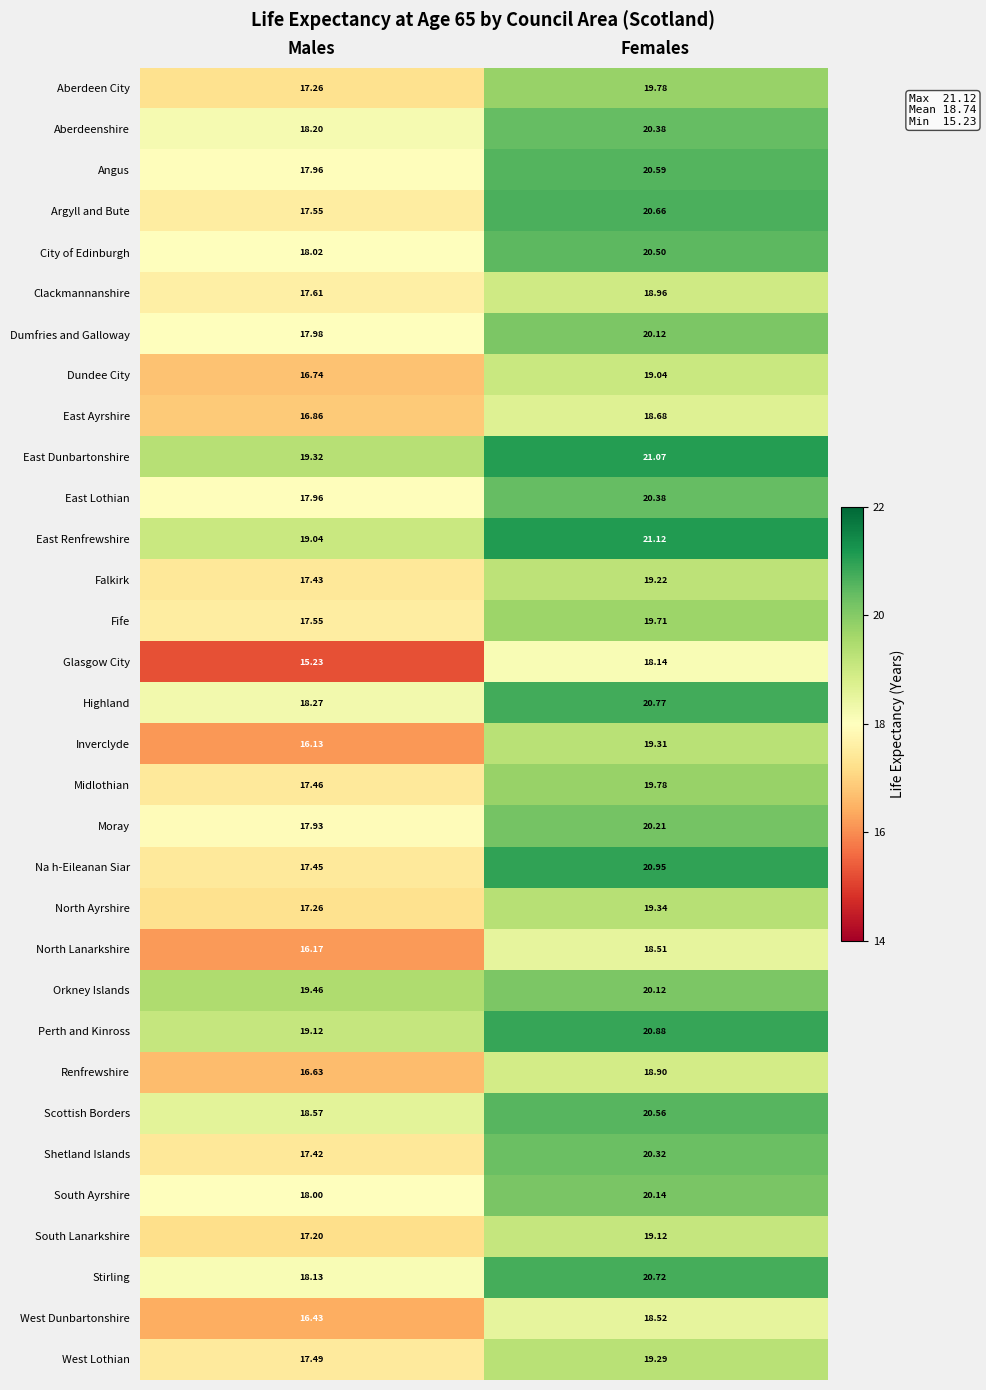

Where is East Ayrshire nearest to the value 17?

Males